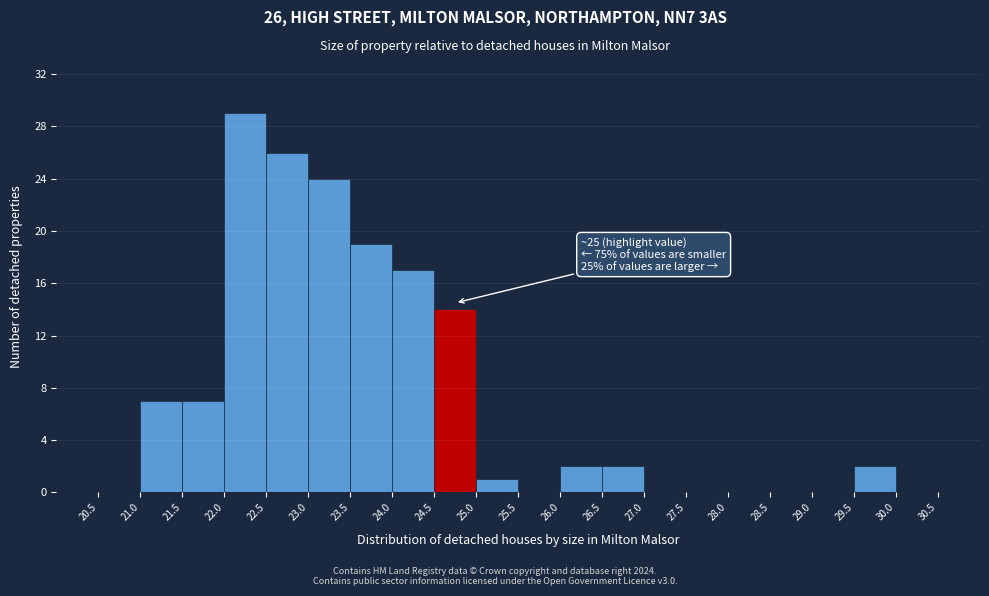

Over which range of the x-axis is the bar tallest?

22.0 to 22.5